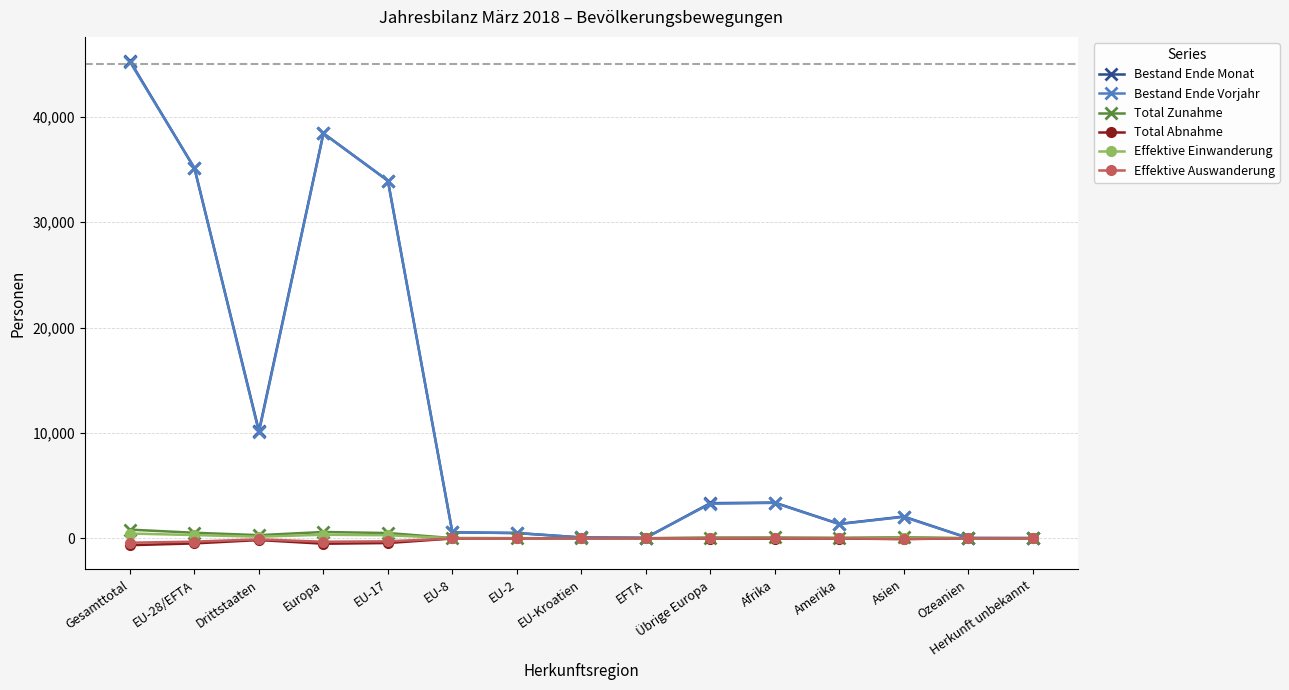

What is the difference between the maximum and minimum values in the Total Abnahme series?

657